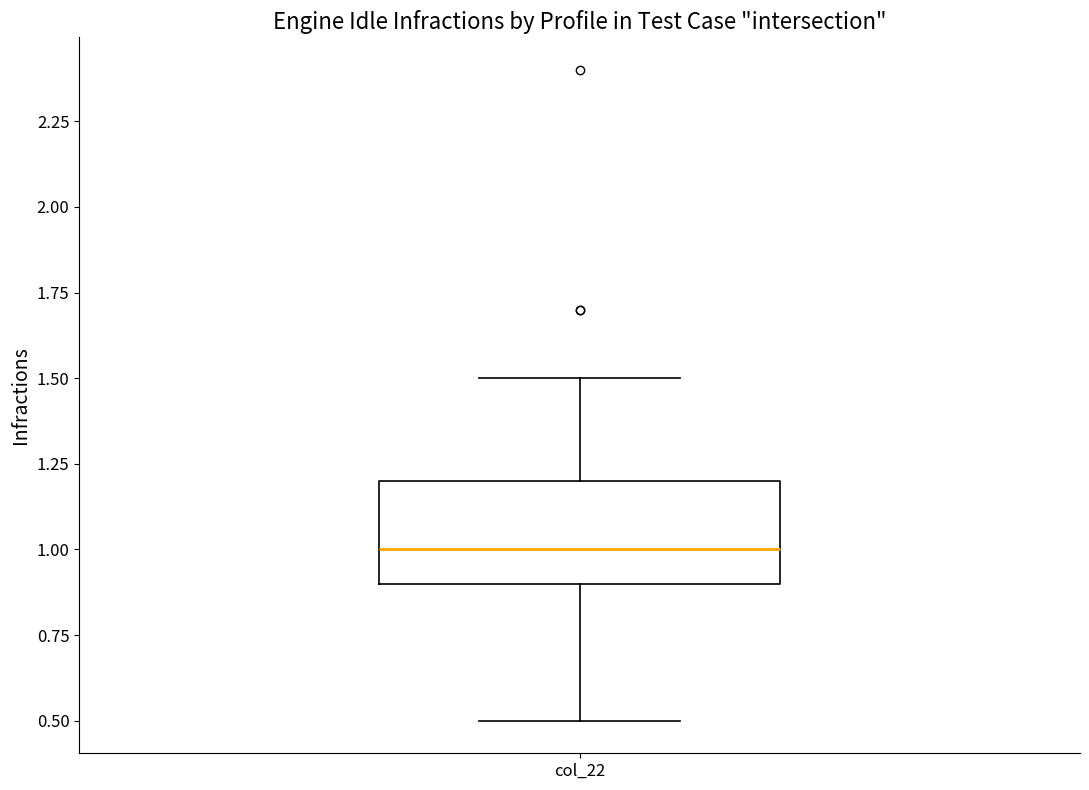

Where is the upper edge of the box for col_22 on the y-axis? The values are not printed on the chart, so give them approximately, as read against the axis.

1.2